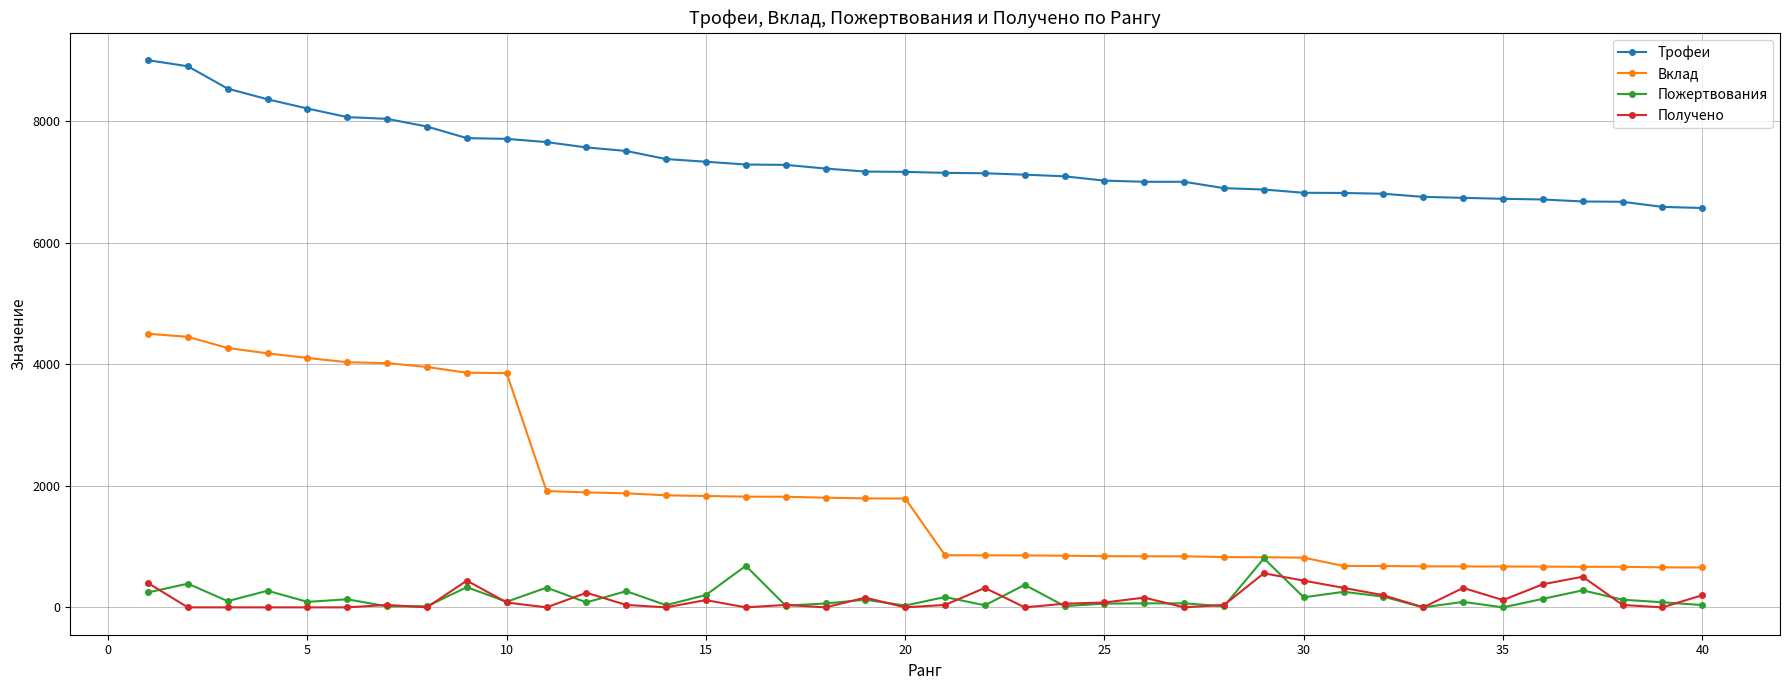

True or false: Получено has more than 0 points higher than both neighbors.

True